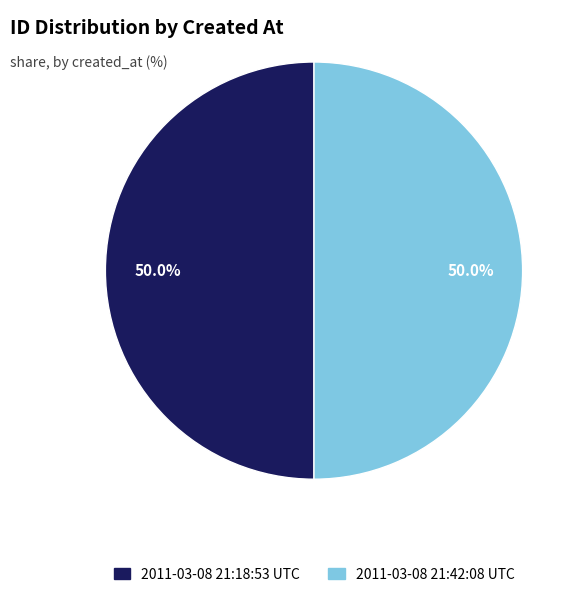

How many segments does this pie chart have?

2